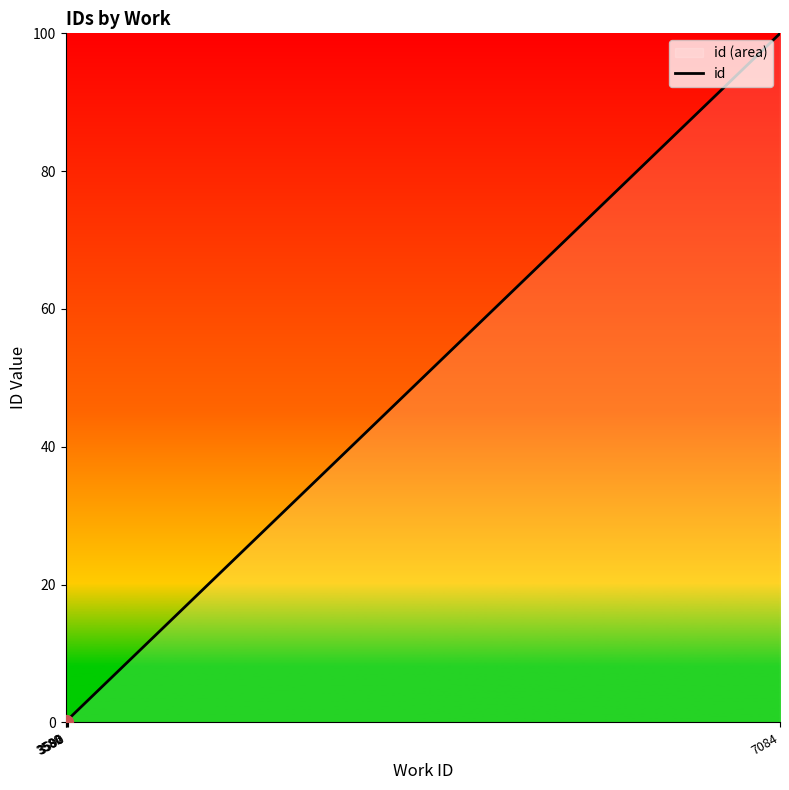

What is the difference between the maximum and minimum values?

100.0